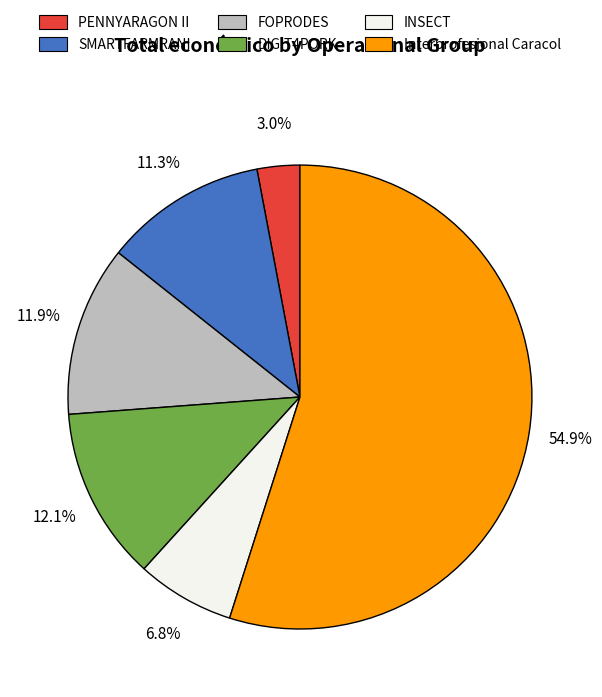

What portion of the pie excludes DIGIT4PORK?

87.9%